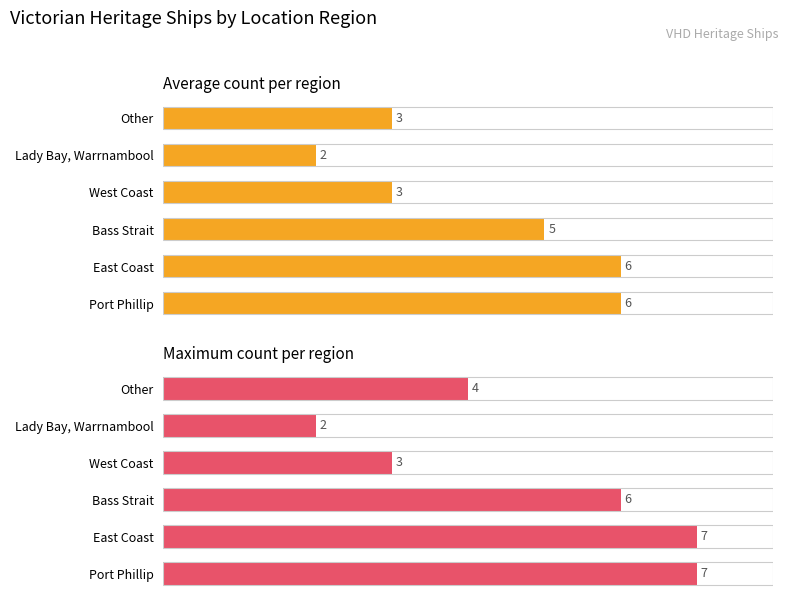

Rank the series by their average value, from highest to lowest.

Maximum count, Average count